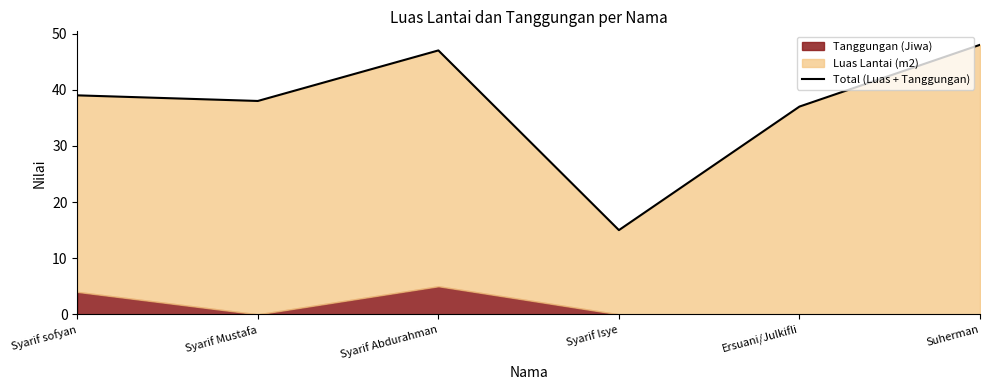

What is the greatest value displayed?

48